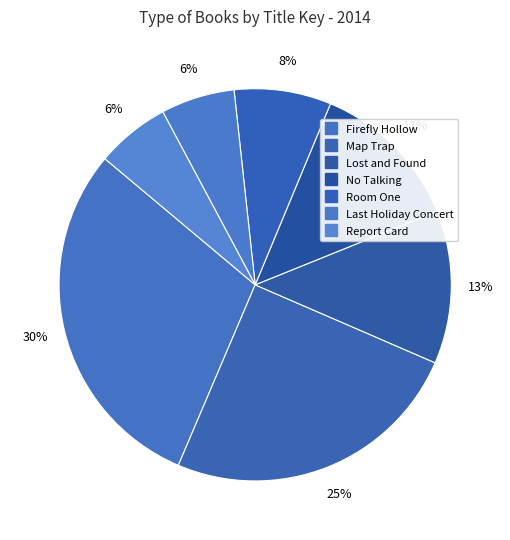

How many segments does this pie chart have?

7